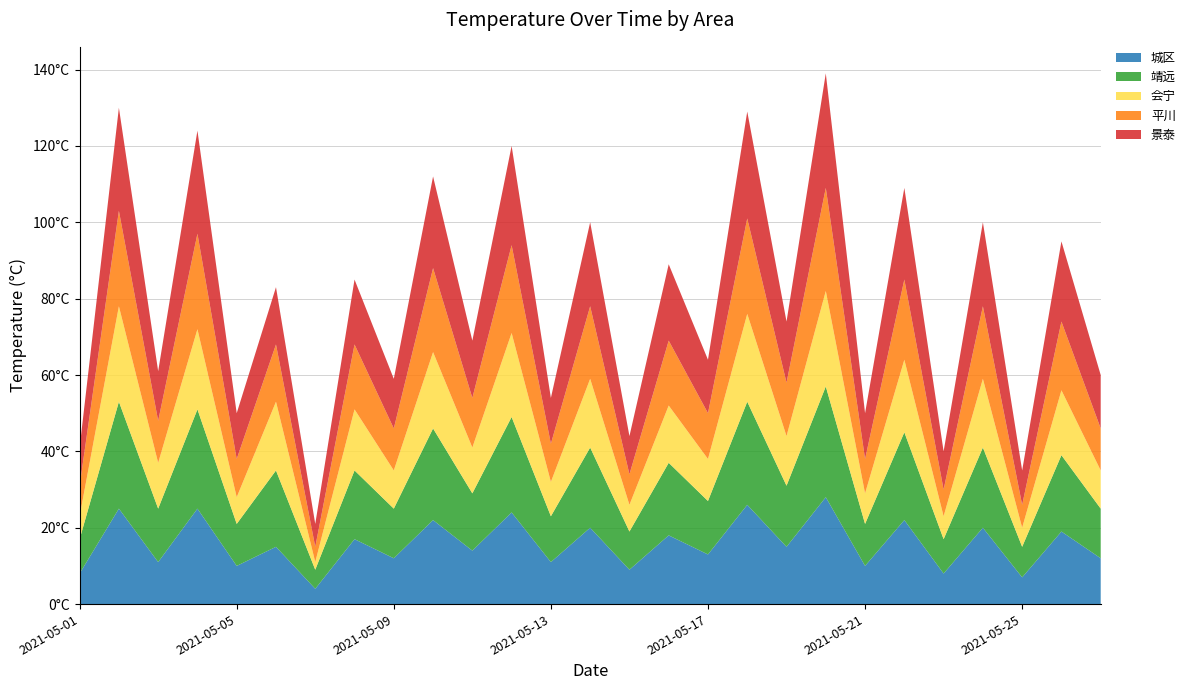

Reading right to left, extract all data points from this chart.

城区: 12	19	7	20	8	22	10	28	15	26	13	18	9	20	11	24	14	22	12	17	4	15	10	25	11	25	8
靖远: 13	20	8	21	9	23	11	29	16	27	14	19	10	21	12	25	15	24	13	18	5	20	11	26	14	28	9
会宁: 10	17	5	18	6	19	8	25	13	23	11	15	7	18	9	22	12	20	10	16	2	18	7	21	12	25	6
平川: 11	18	6	19	7	21	9	27	14	25	12	17	8	19	10	23	13	22	11	17	4	15	10	25	11	25	8
景泰: 14	21	9	22	10	24	12	30	16	28	14	20	10	22	12	26	15	24	13	17	6	15	12	27	13	27	10